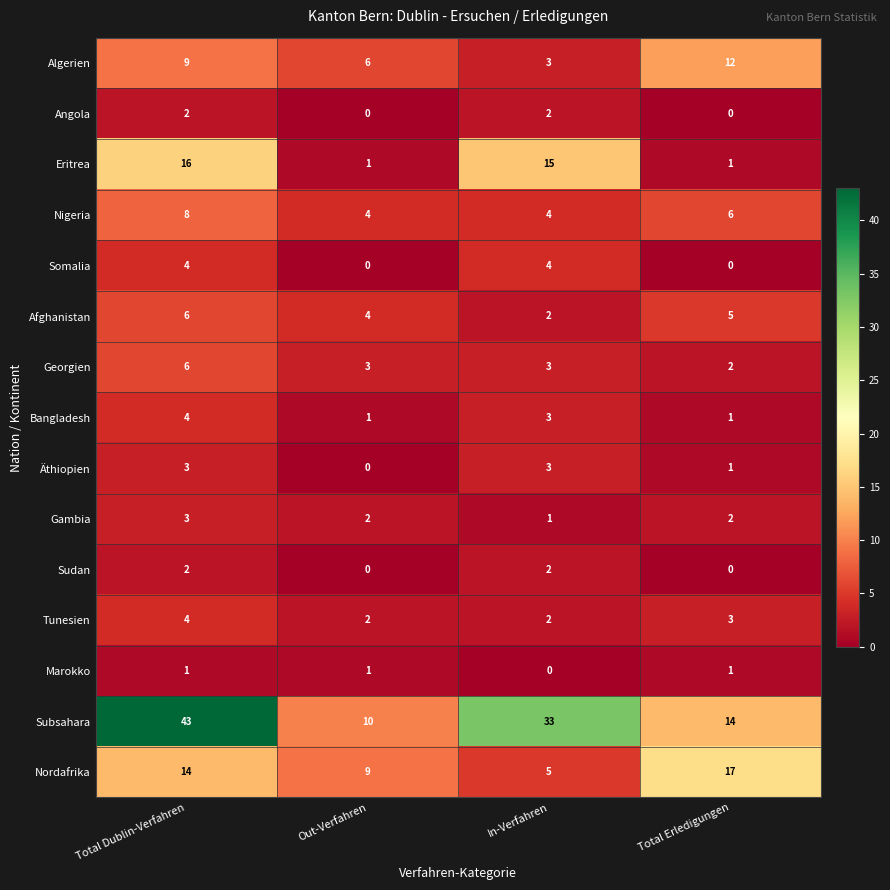

Count the number of categories in the chart.

4